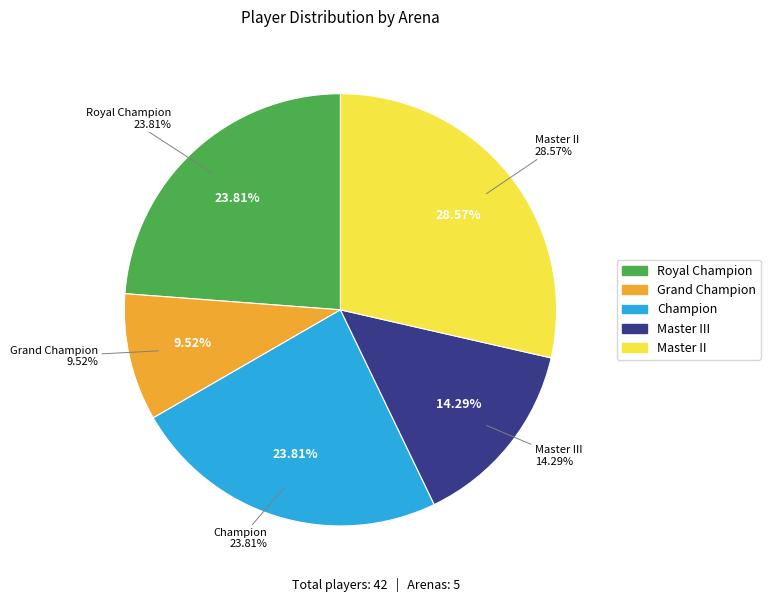

Which has a higher value, Master III or Master II?

Master II